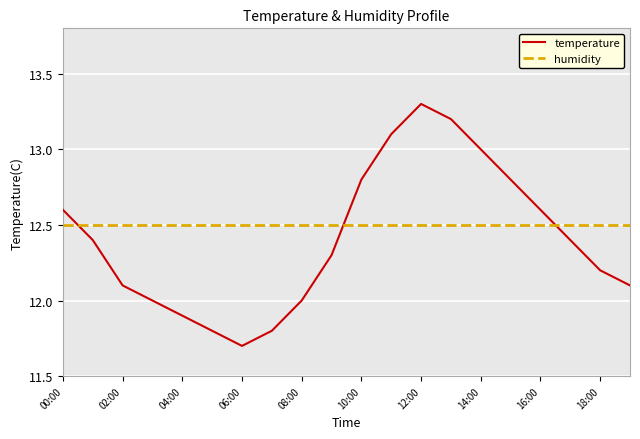

True or false: temperature and humidity cross at least once.

True